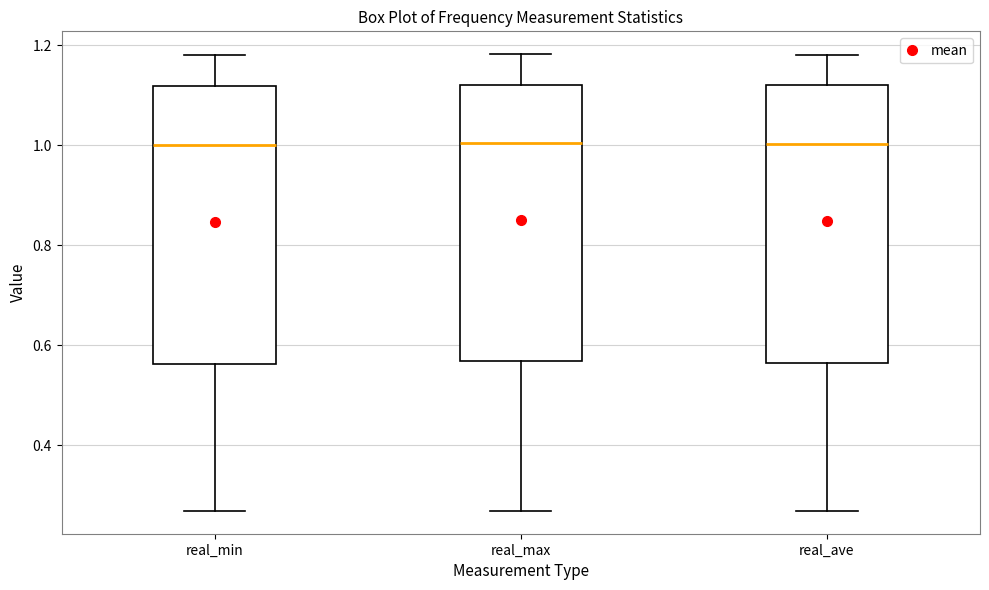

Reading left to right, read every box against the y-axis: the position of its median line, the range the box covers, and the ends of its whiskers. The values are not printed on the chart, so give them approximately, as read against the axis.

real_min: median 1.00, box 0.56 to 1.12, whiskers 0.26 to 1.18
real_max: median 1.00, box 0.56 to 1.12, whiskers 0.26 to 1.18
real_ave: median 1.00, box 0.56 to 1.12, whiskers 0.26 to 1.18